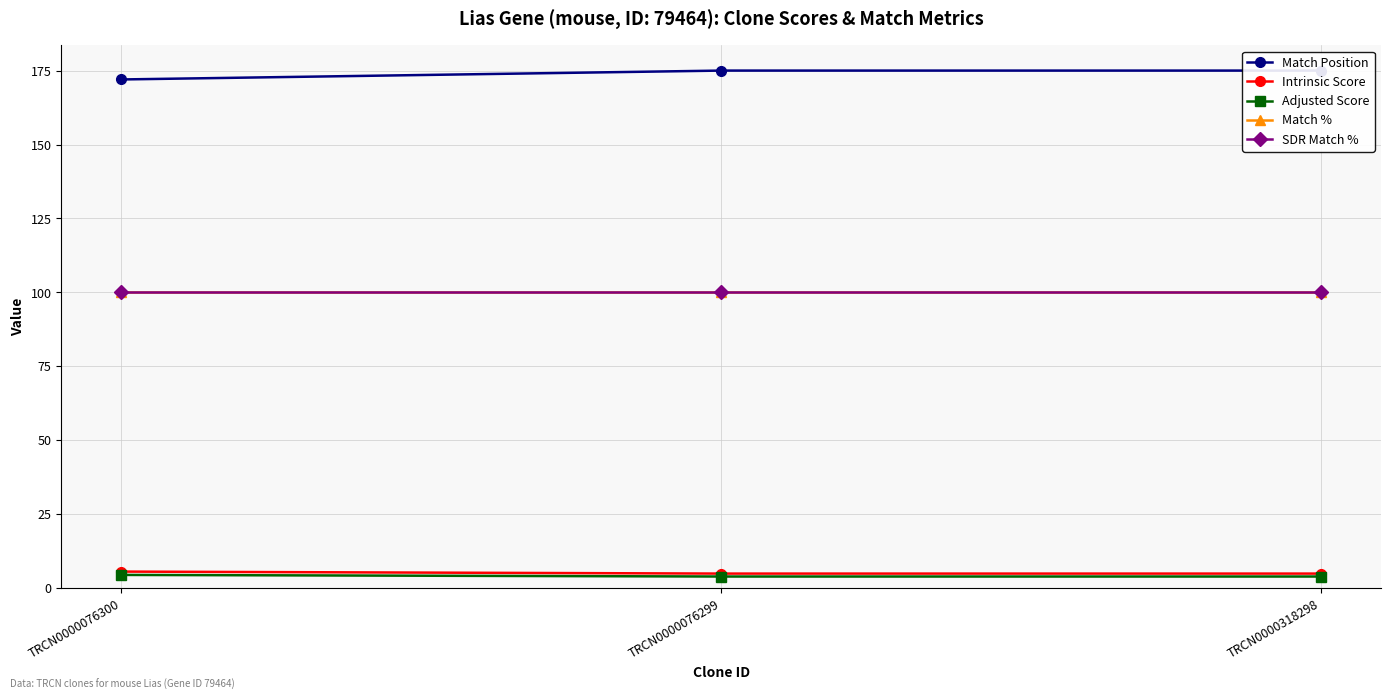

What is the minimum value shown in the chart?

4.0